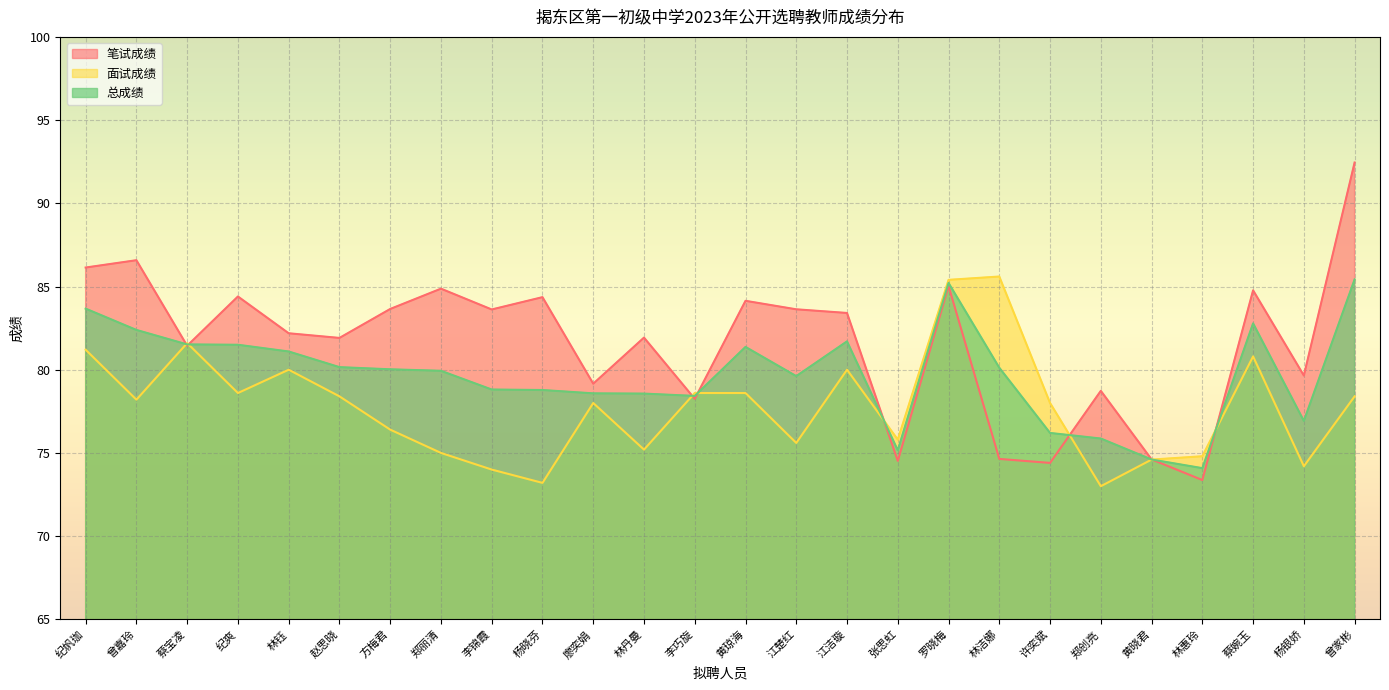

At which category does 总成绩 reach its first local valley?

李巧旋